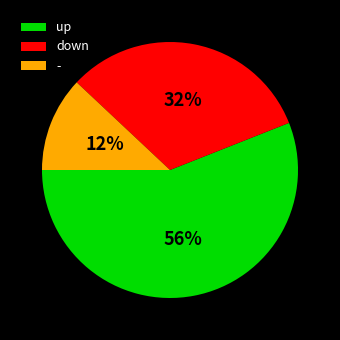

To the nearest percent, what portion does up represent?

56%